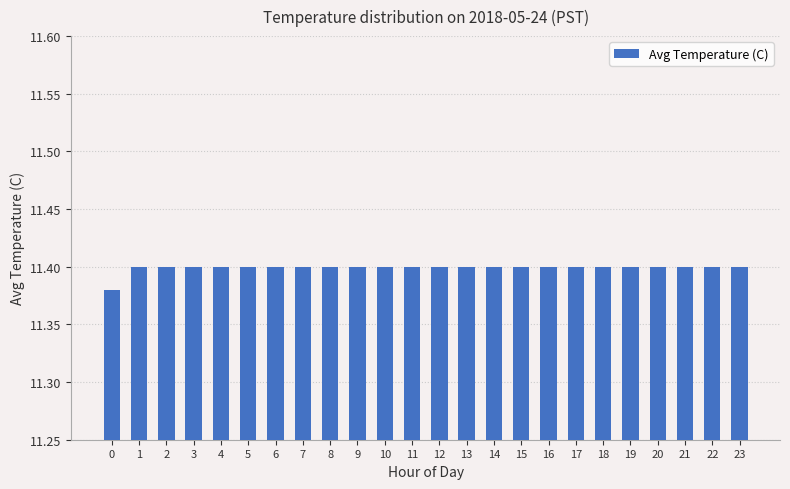

The value at 1 is 11.4. True or false?

True